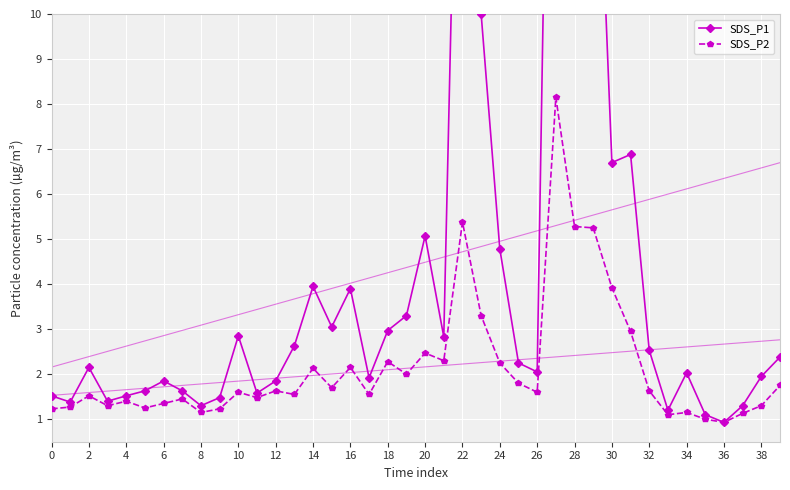

Is it true that SDS_P2 equals 1.1 at 8?

True